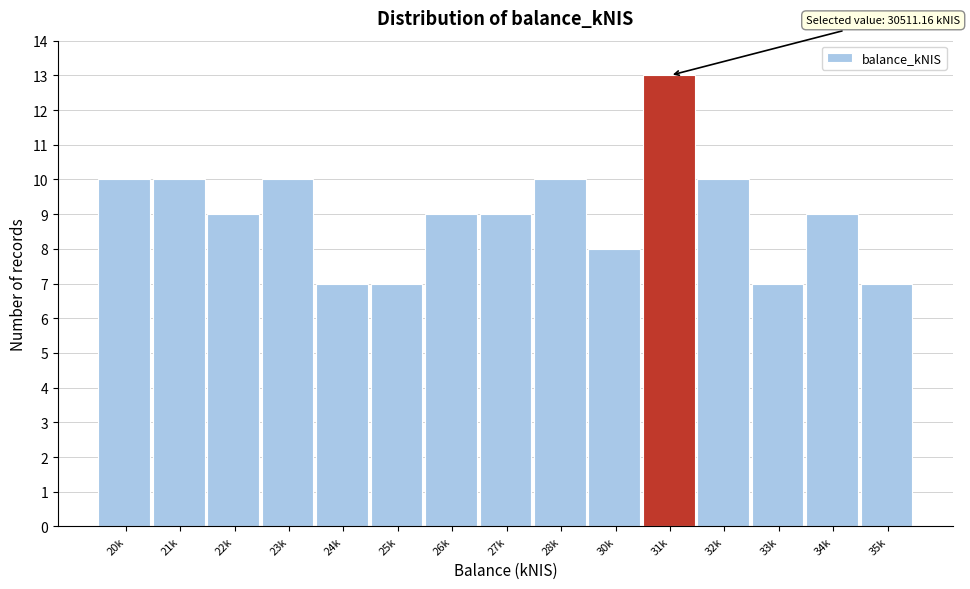

Reading left to right, list all the values displayed in this chart.

10	10	9	10	7	7	9	9	10	8	13	10	7	9	7